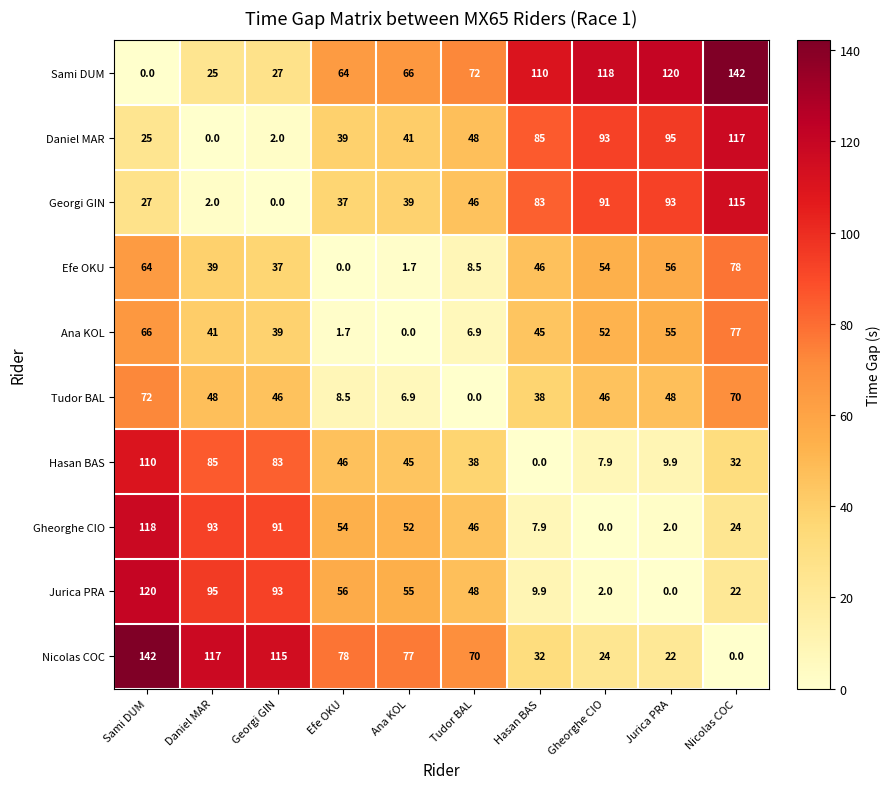

At how many categories does at least one series exceed 53?

10